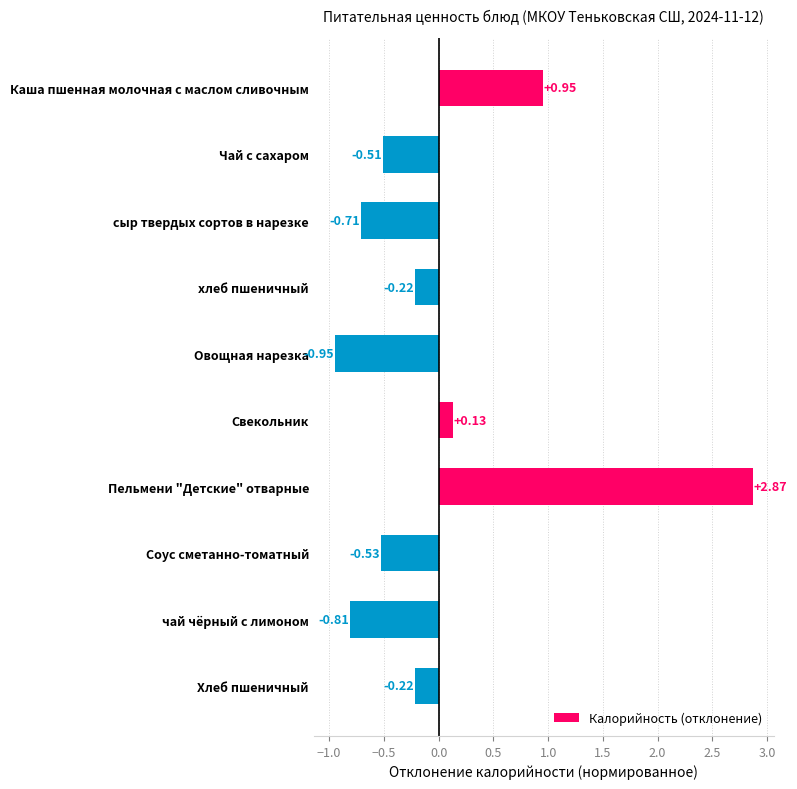

Does the chart contain any negative values?

Yes